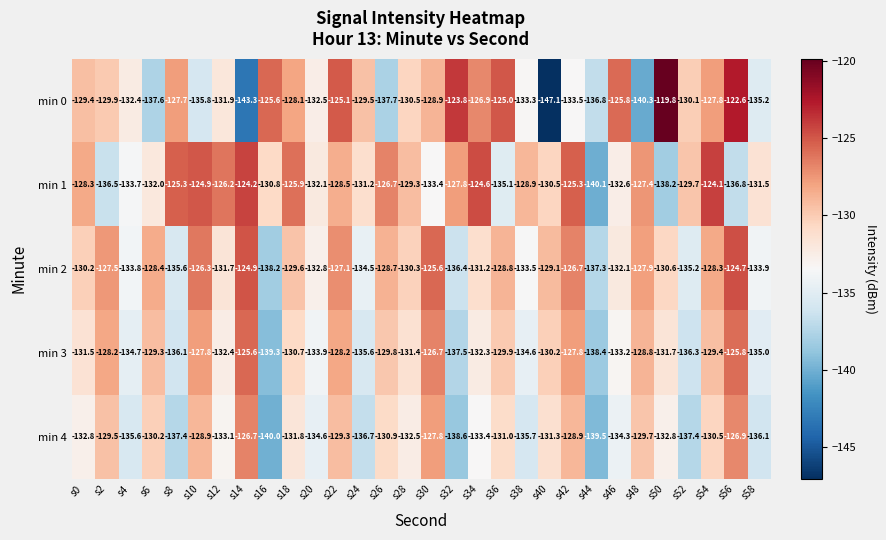

What is the maximum value shown in the chart?

-119.8